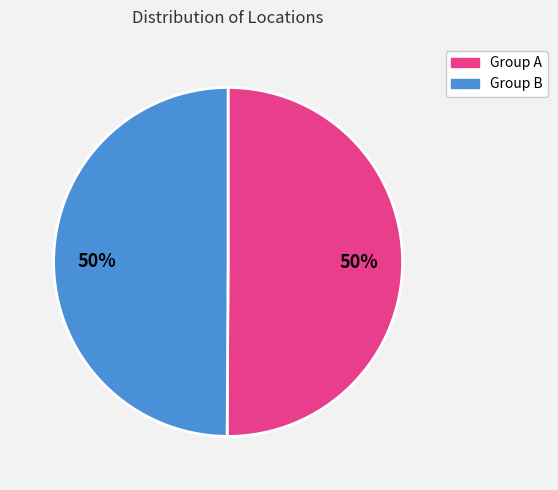

How many slices are in this pie chart?

2